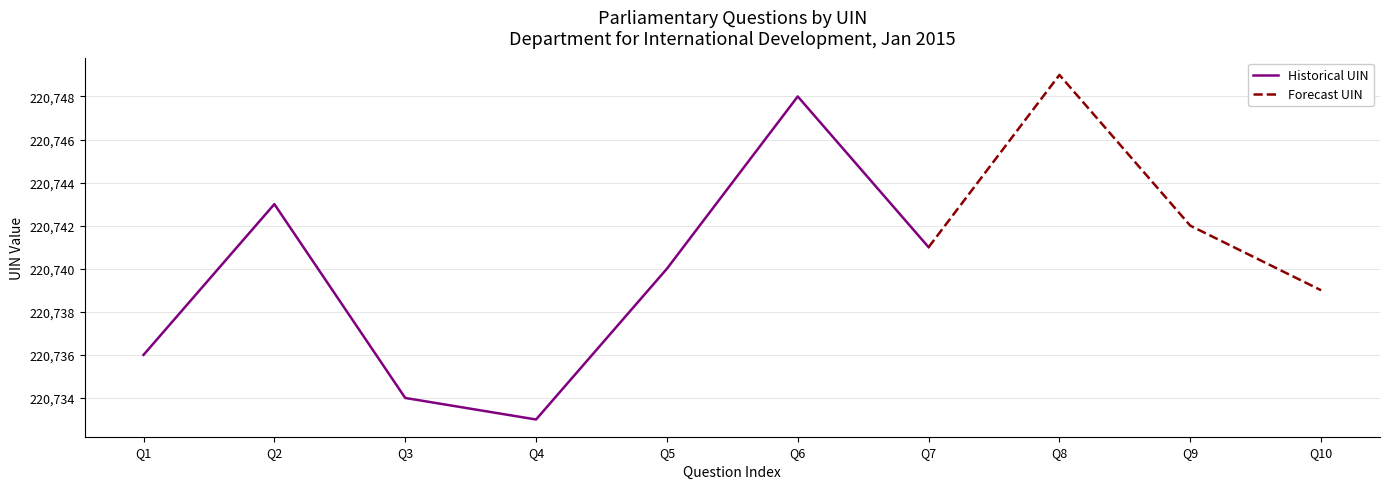

The chart shows a value of 323417 at 2015-01-21. True or false?

False